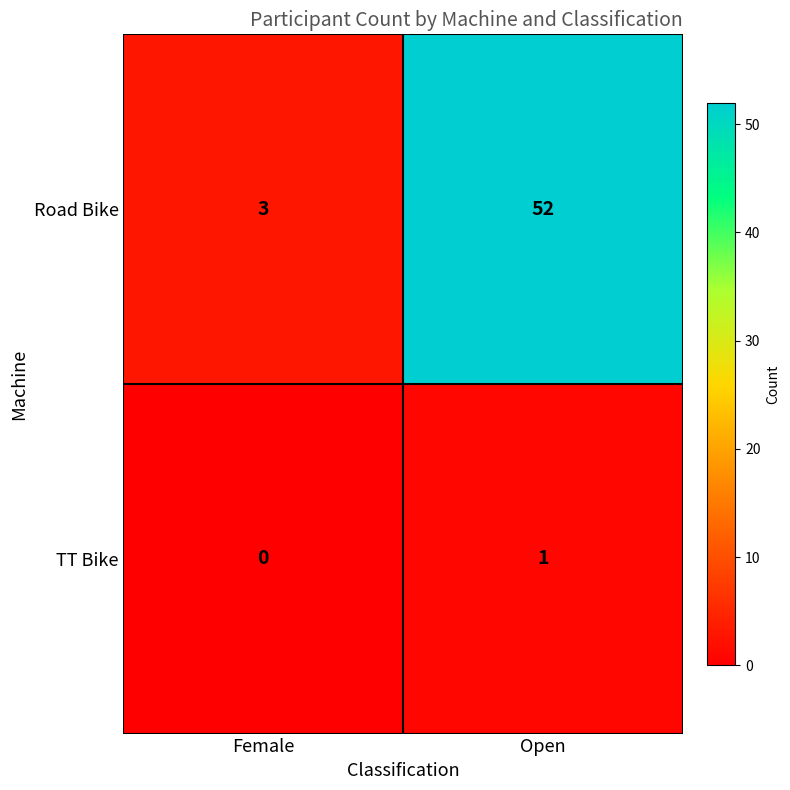

List the series in order of their overall mean, highest first.

Road Bike, TT Bike